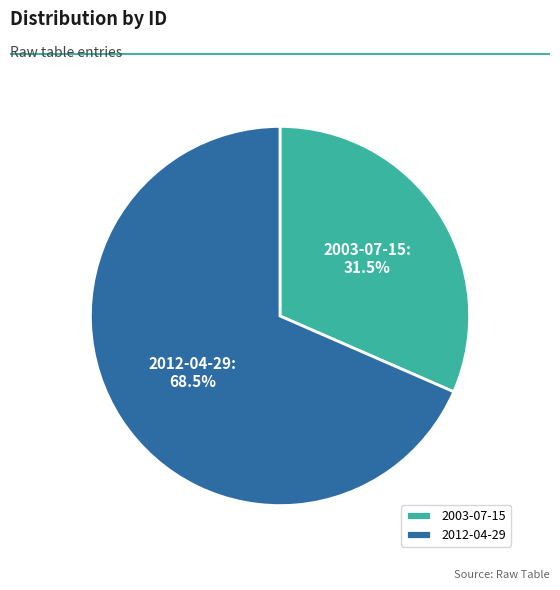

Which category has the biggest portion of the pie?

2012-04-29